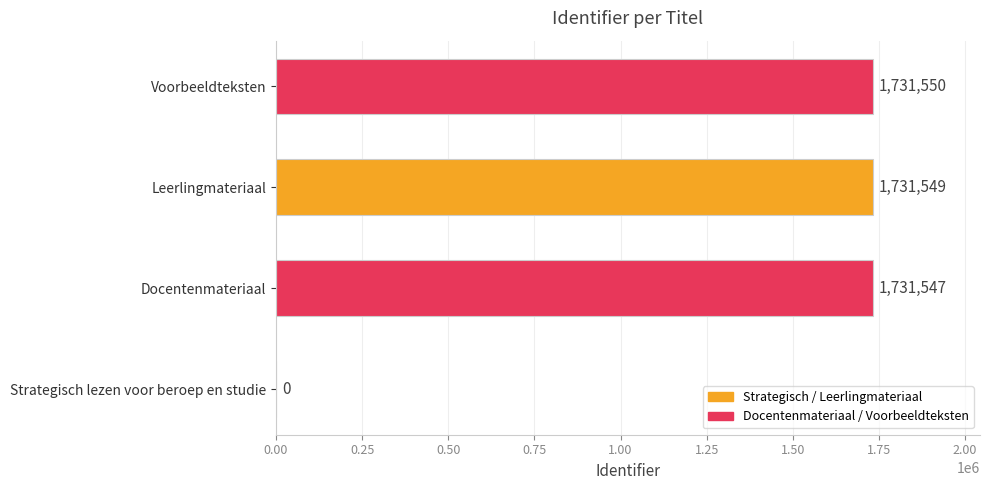

What is the approximate value at Docentenmateriaal, to the nearest 10?

1731550